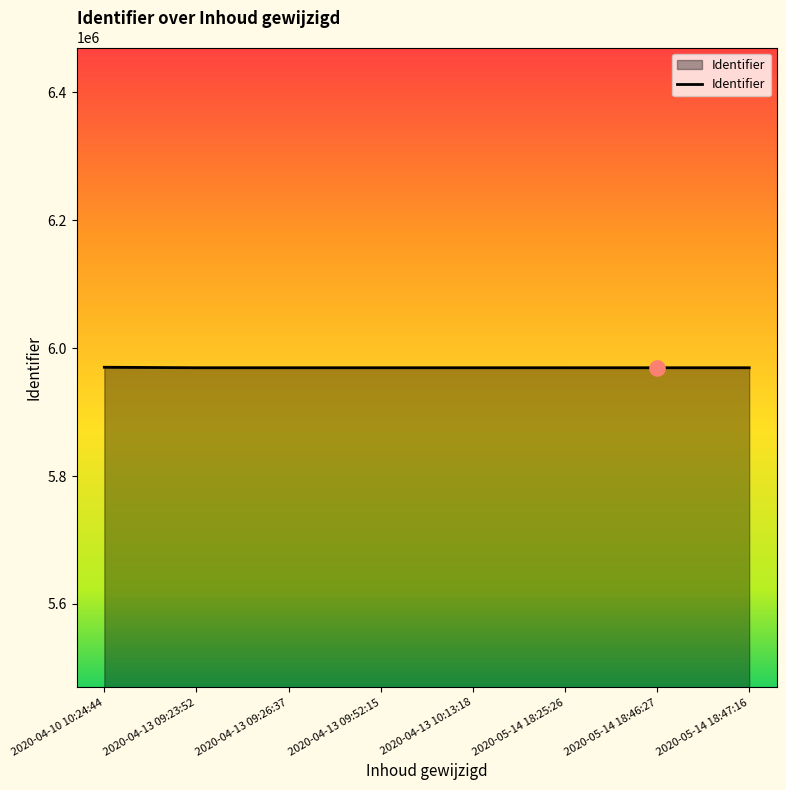

What is the change in value from 2020-04-13 10:13:18 to 2020-05-14 18:47:16?

-8